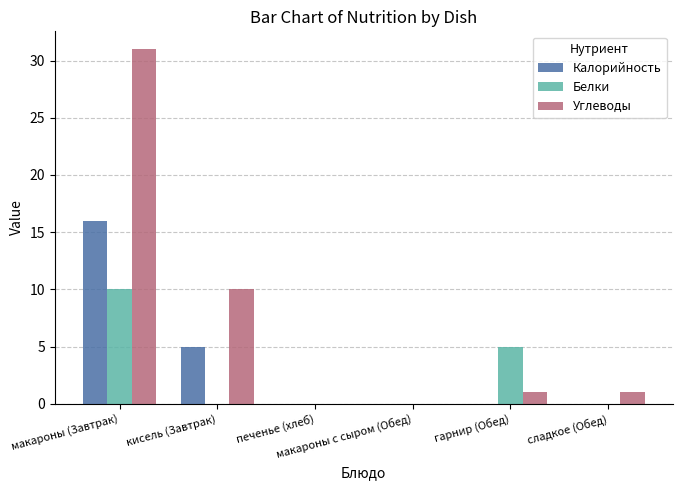

At which category is the sum across all series the highest?

макароны (Завтрак)